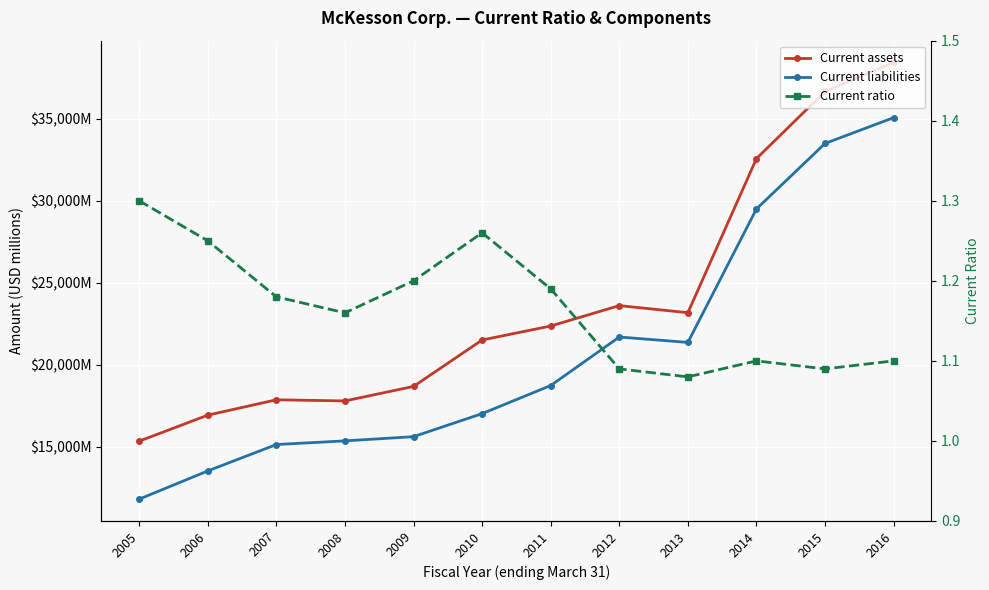

How many interior local valleys does the Current liabilities series have?

1